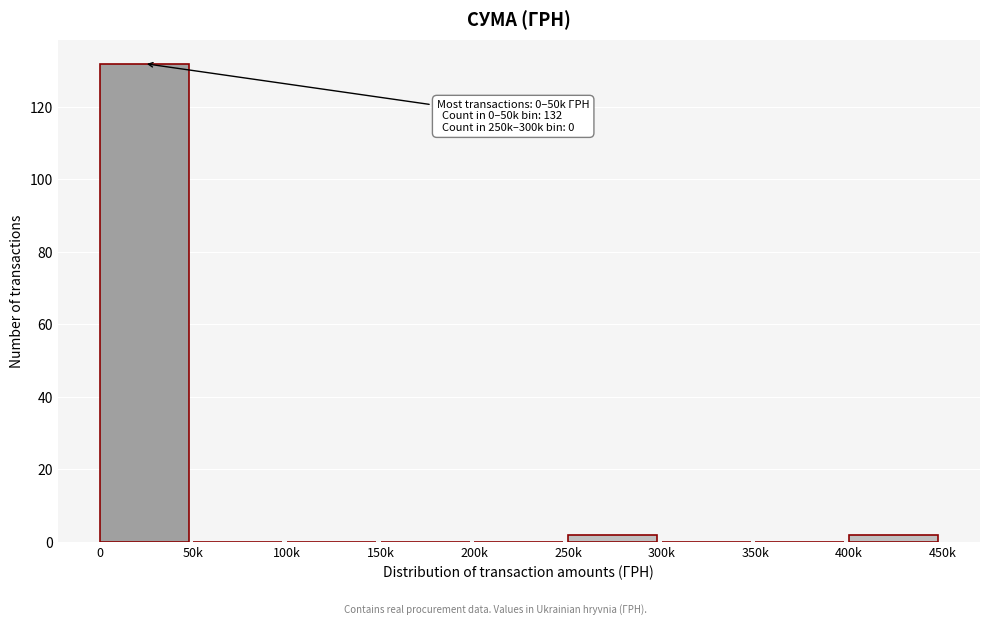

Reading left to right, transcribe all the data shown in this chart.

0=132	50k=0	100k=0	150k=0	200k=0	250k=2	300k=0	350k=0	400k=2